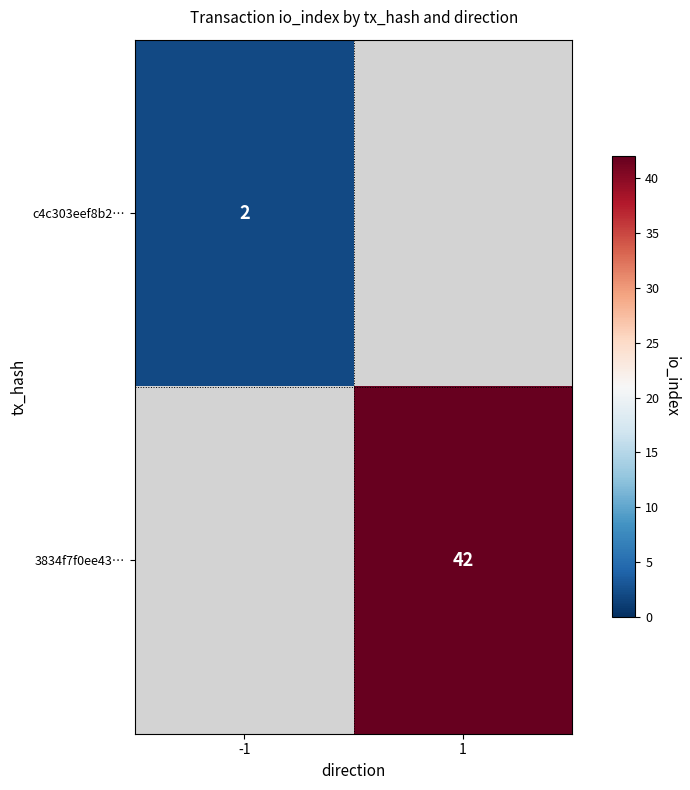

What is the smallest value displayed?

2.0